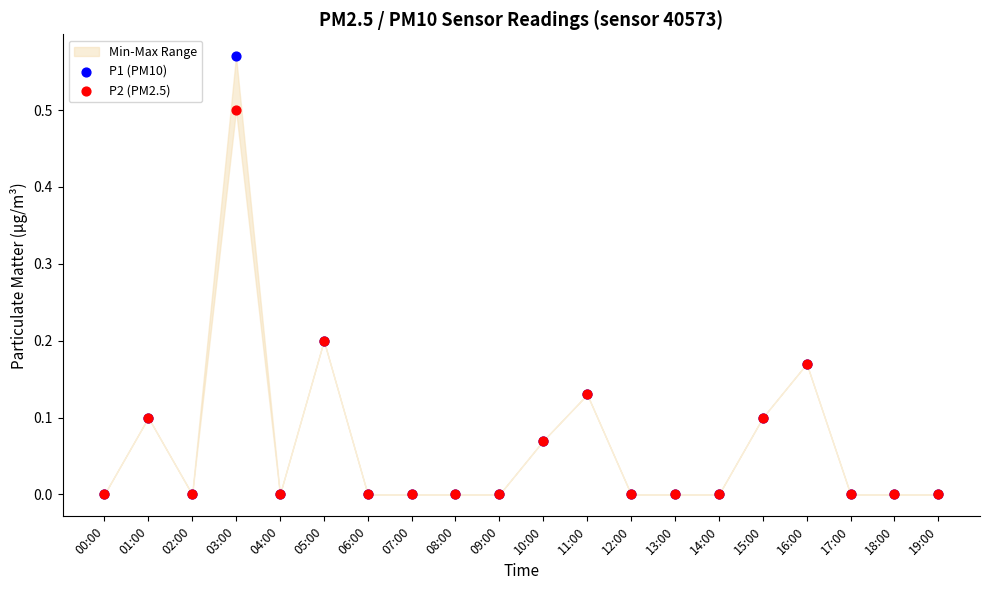

Which series reaches the minimum Y coordinate?

P1 (PM10)